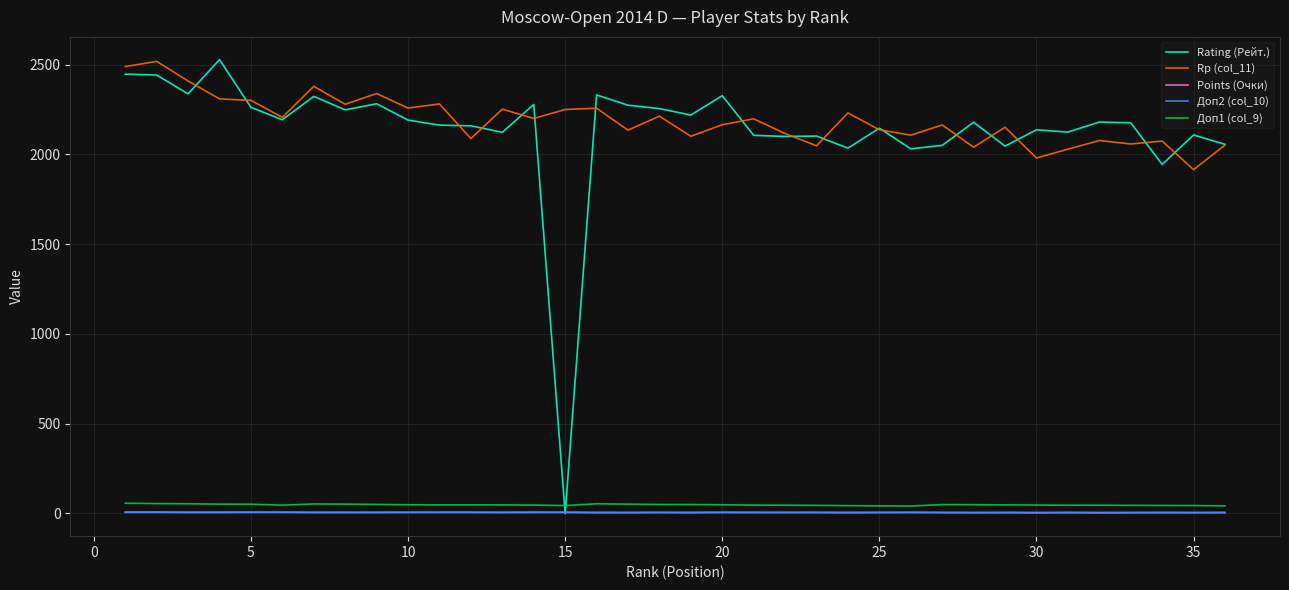

Which series ends up on top after the final intersection of Доп1 (col_9) and Rating (Рейт.)?

Rating (Рейт.)